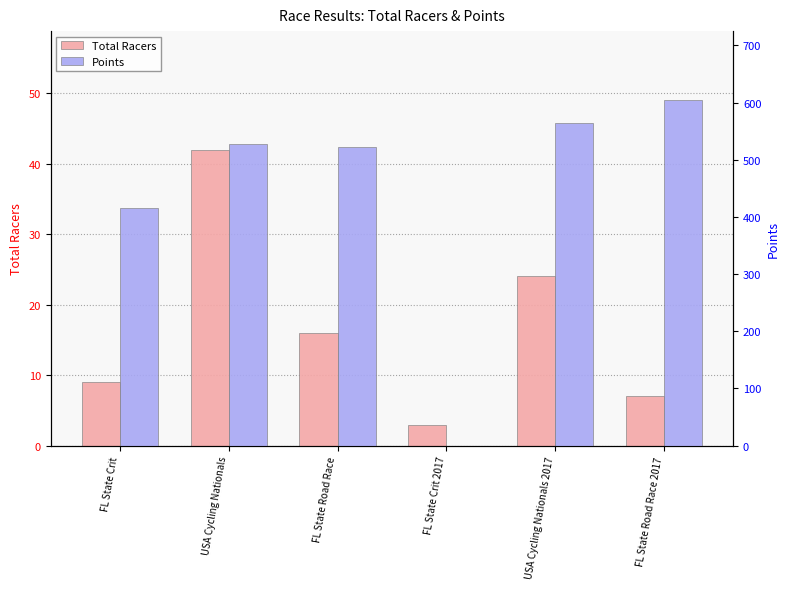

True or false: Points has a value of 527.4 at USA Cycling Nationals.

True